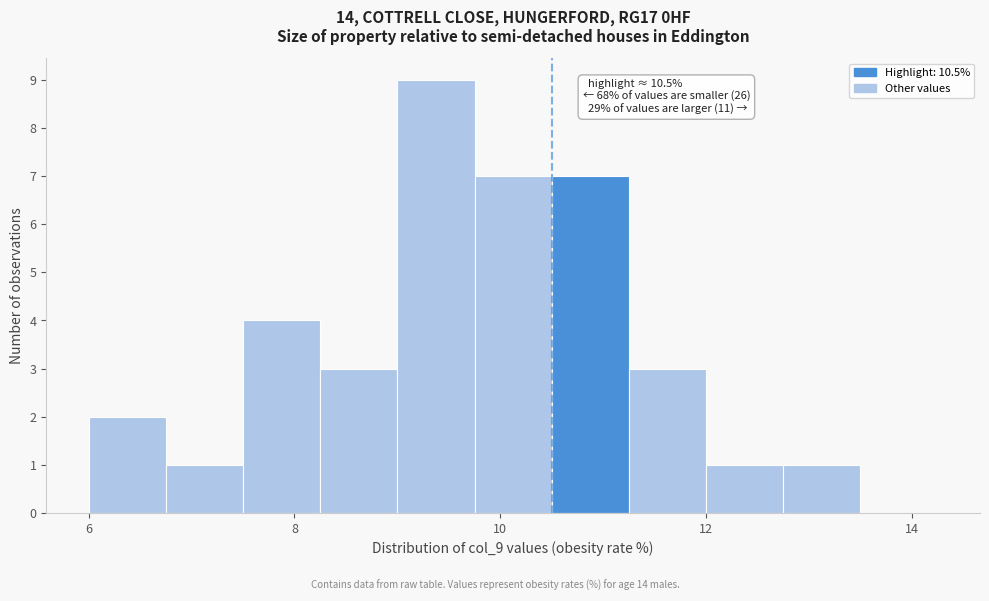

Around what value on the x-axis is the tallest bar? Give the approximate position of its centre, as read against the axis.

9.4